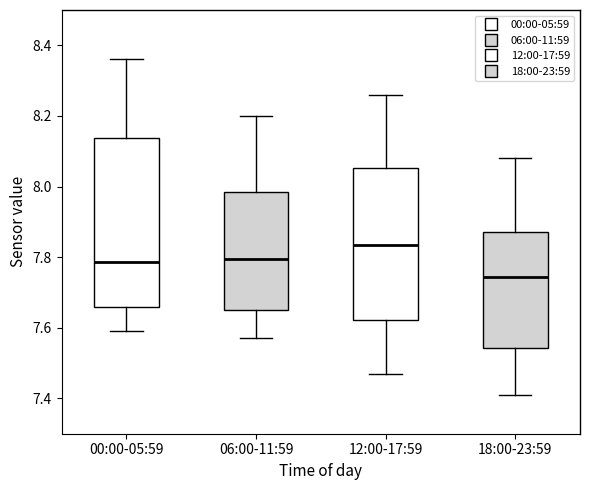

Where does the upper whisker of the box for 12:00-17:59 end on the y-axis? The values are not printed on the chart, so give them approximately, as read against the axis.

8.26